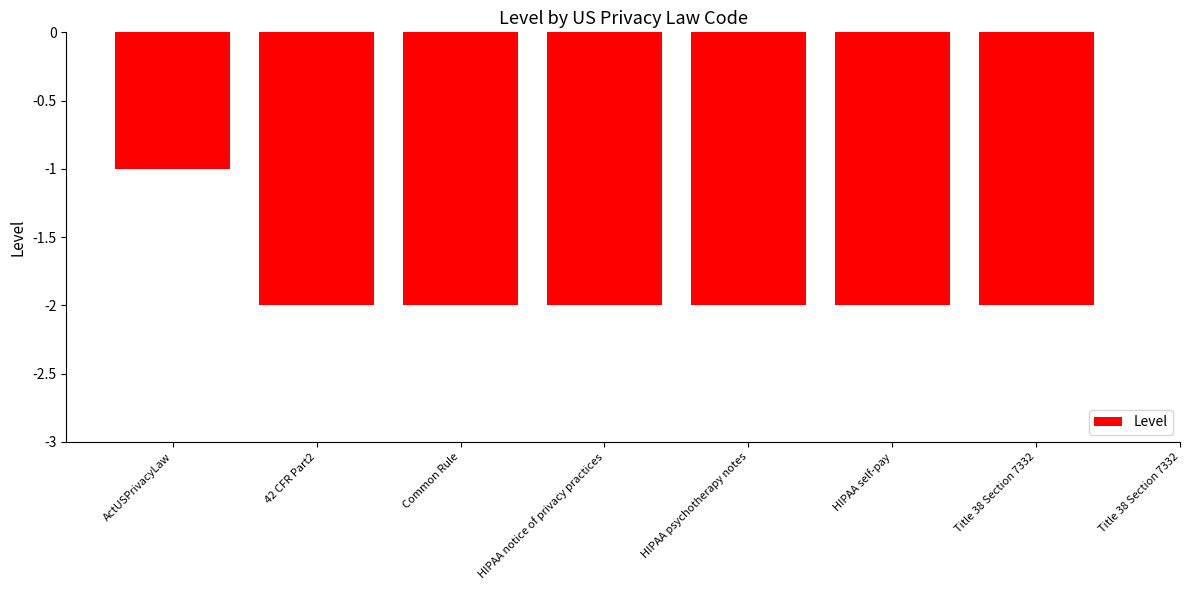

What is the difference between the maximum and minimum values?

1